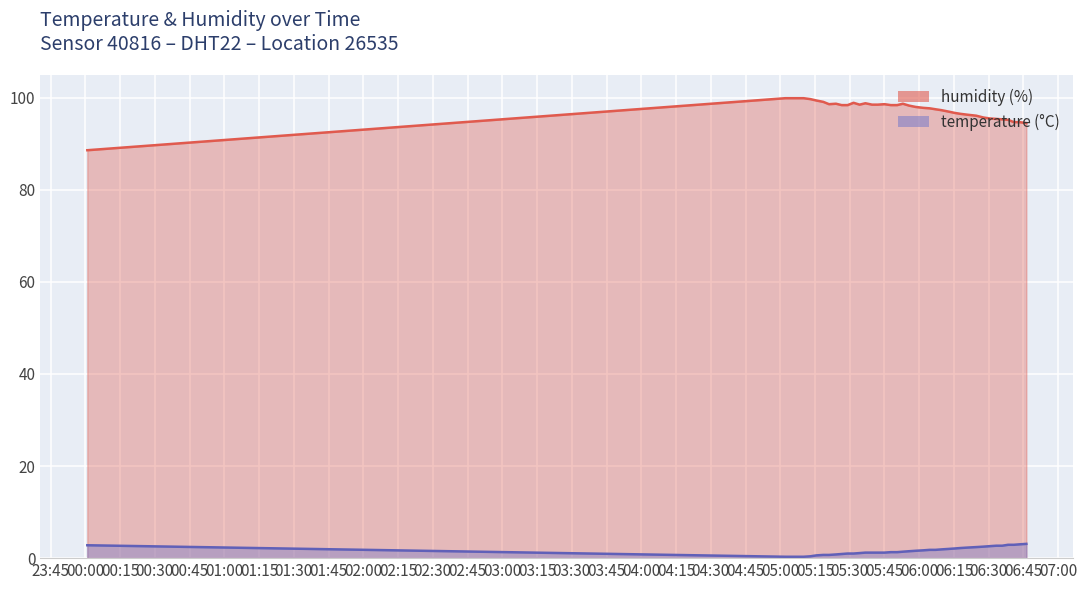

What is the difference between the temperature values at 2023-04-06T05:44:58 and 2023-04-06T06:06:59?

0.6